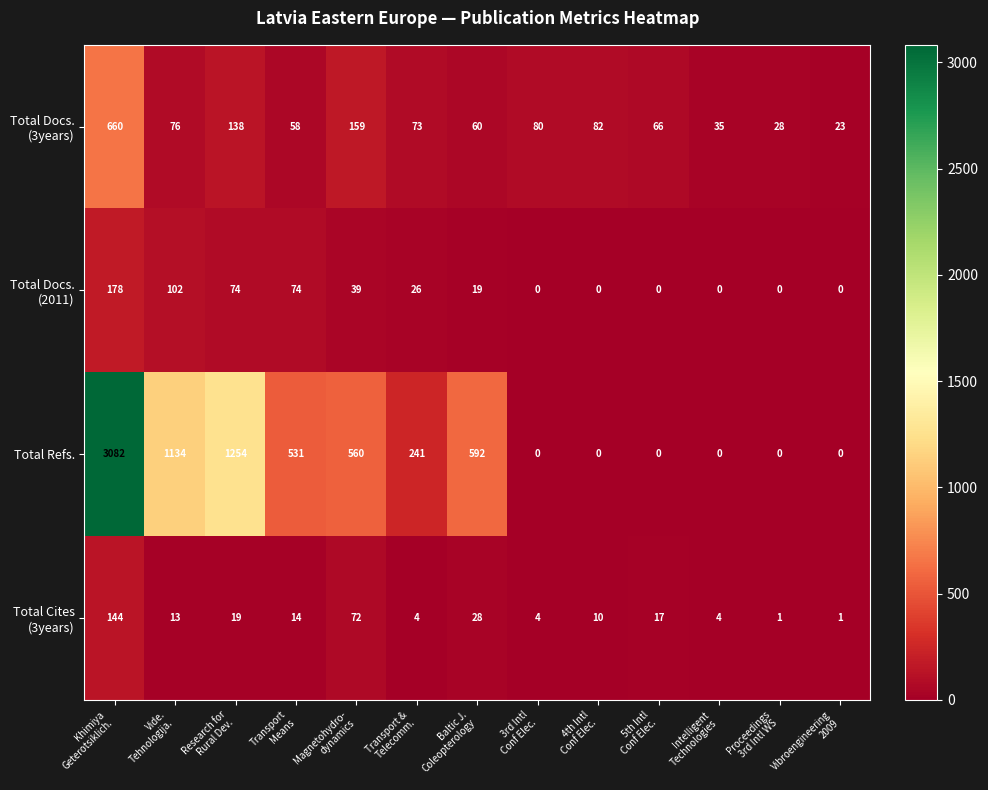

What is the maximum value shown in the chart?

3082